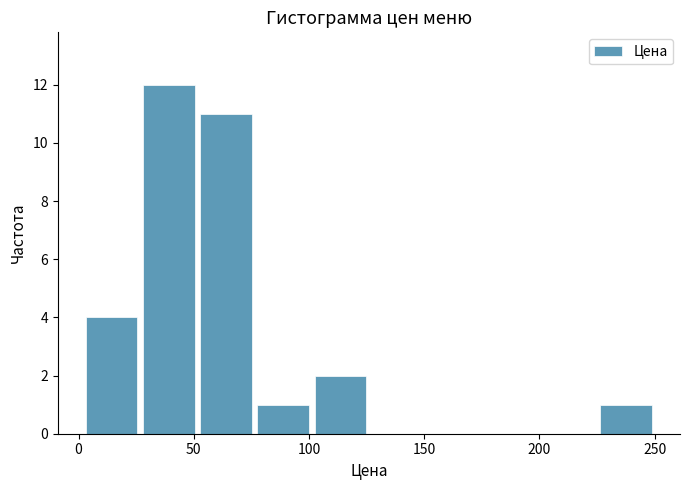

Reading left to right, list every bar in this chart as the range it spans on the x-axis followed by its height. Neither the bar edges nor the heights are printed on the chart, so give them approximately, as read against the axes.

0 to 25: 4
25 to 50: 12
50 to 75: 11
75 to 100: 1
100 to 125: 2
125 to 150: 0
150 to 175: 0
175 to 200: 0
200 to 225: 0
225 to 250: 1